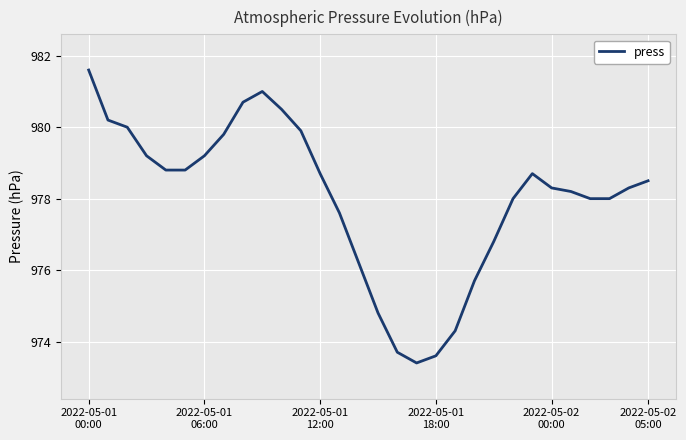

What is the difference between the maximum and minimum values?

8.2